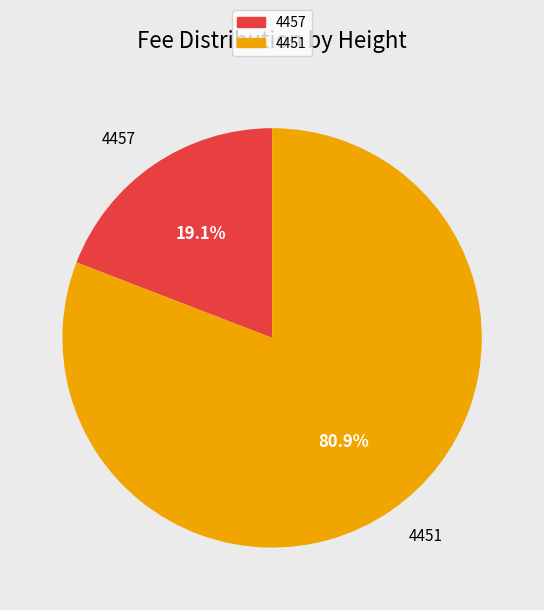

Which has a higher value, 4451 or 4457?

4451